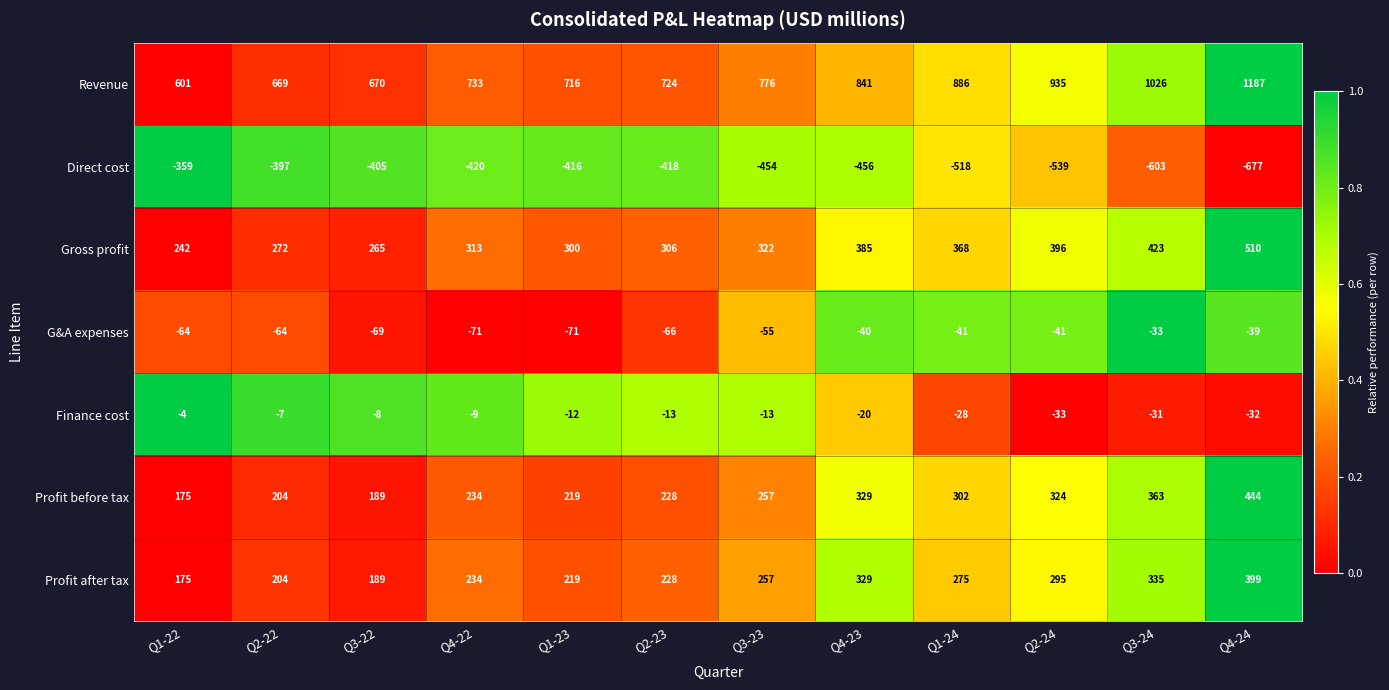

What is the total value across all series at Q3-23?

1090